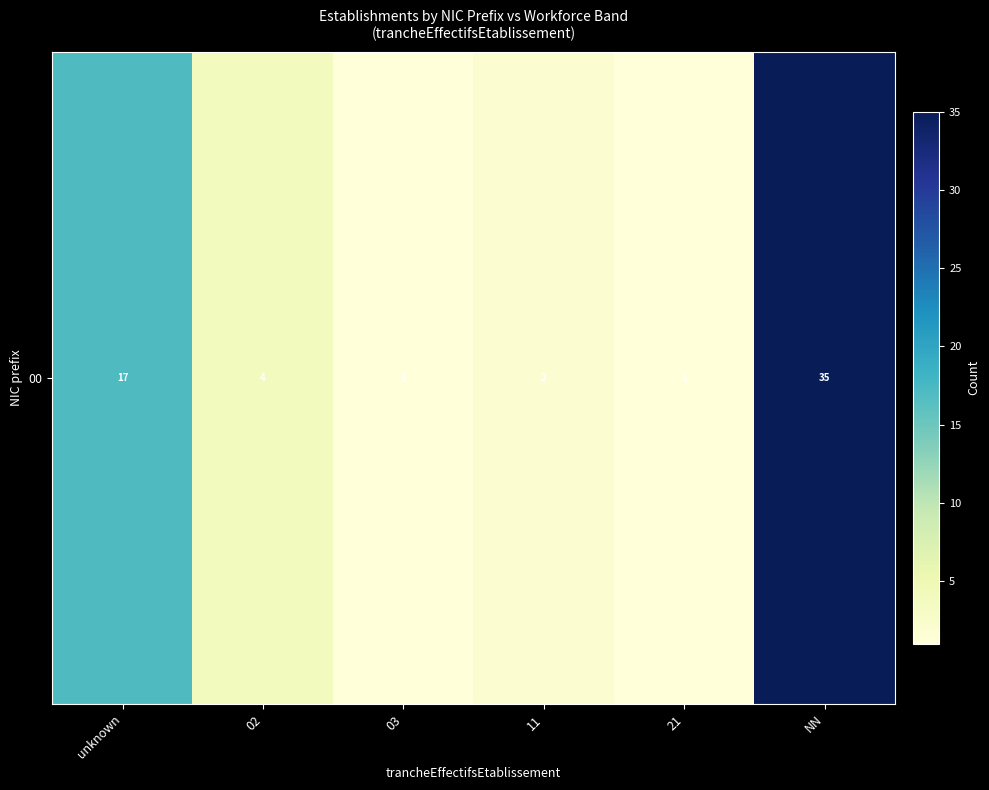

The value at NN is 55. True or false?

False